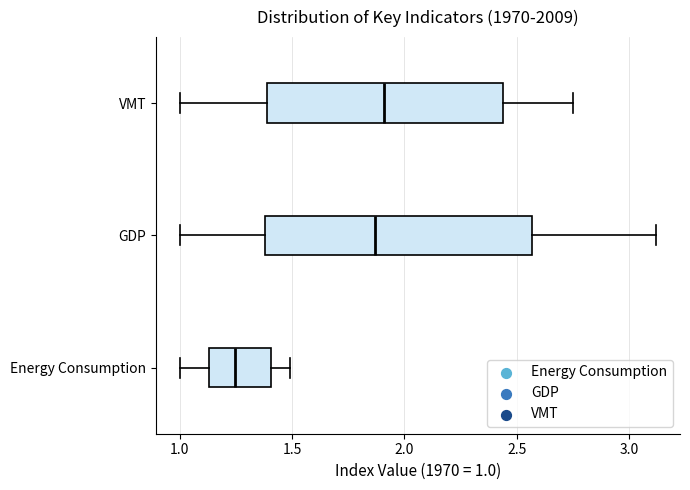

Where does the median line of the box for GDP sit on the x-axis? The values are not printed on the chart, so give them approximately, as read against the axis.

1.85